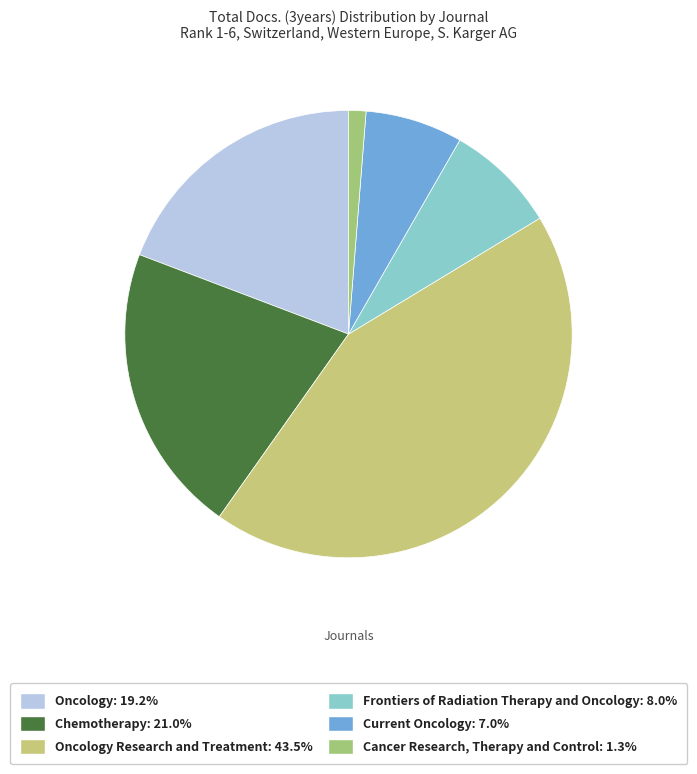

Approximately how many times larger is the value at Oncology Research and Treatment: 43.5% compared to Current Oncology: 7.0%?

6.2